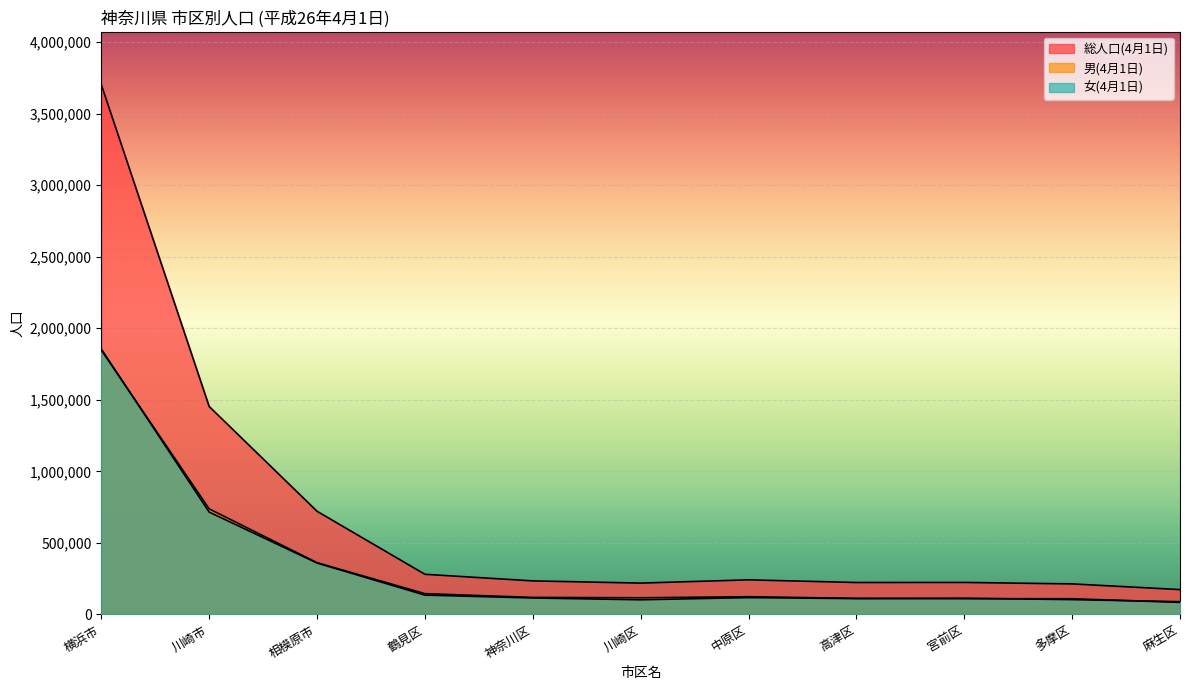

What is the label of the 7th point from the left?

中原区